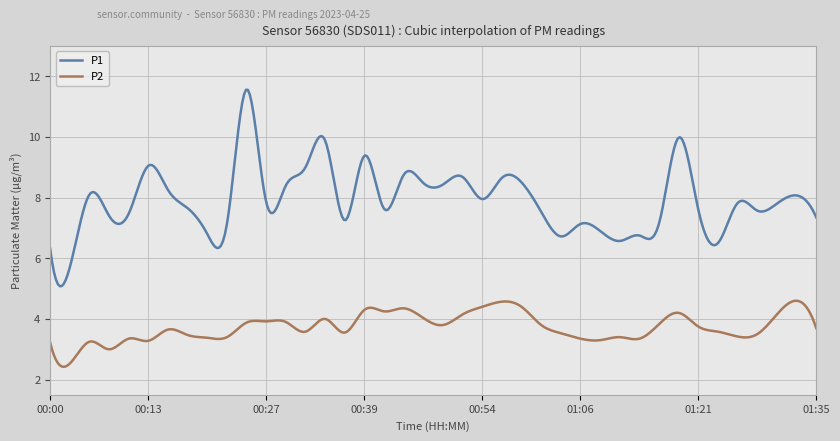

What is the maximum value shown in the chart?

11.6